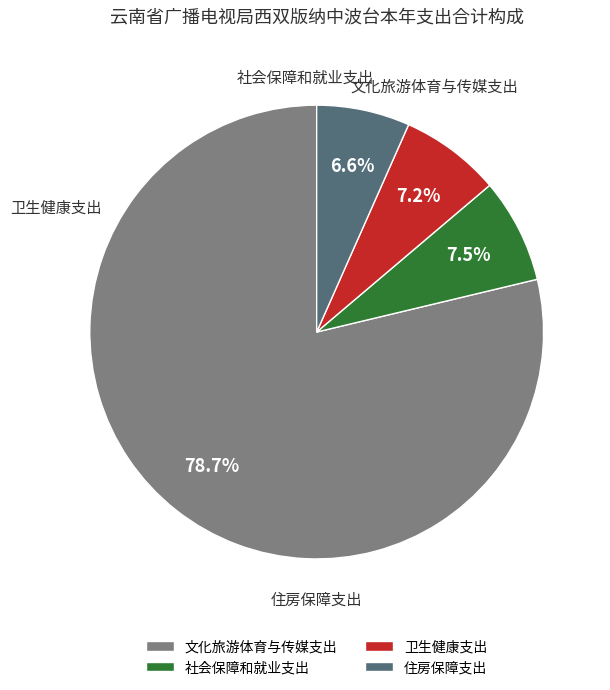

To the nearest percent, what is the difference between the 文化旅游体育与传媒支出 and 社会保障和就业支出 slice percentages?

71%